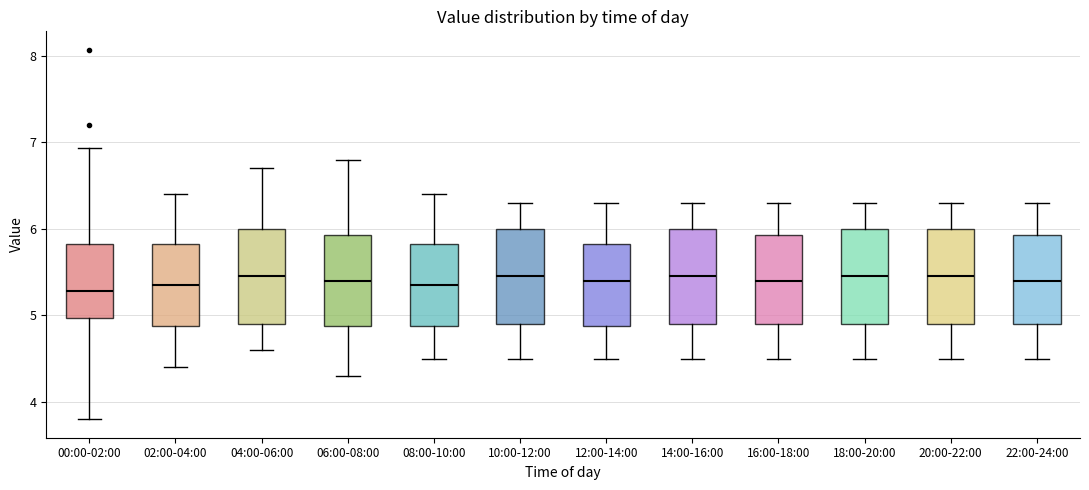

Where does the median line of the box for 02:00-04:00 sit on the y-axis? The values are not printed on the chart, so give them approximately, as read against the axis.

5.4